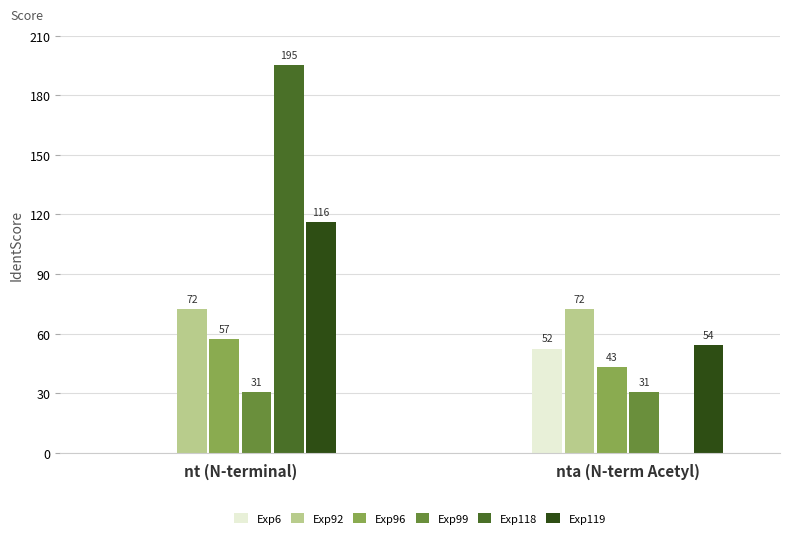

What is the average value of the Exp118 series?

97.5